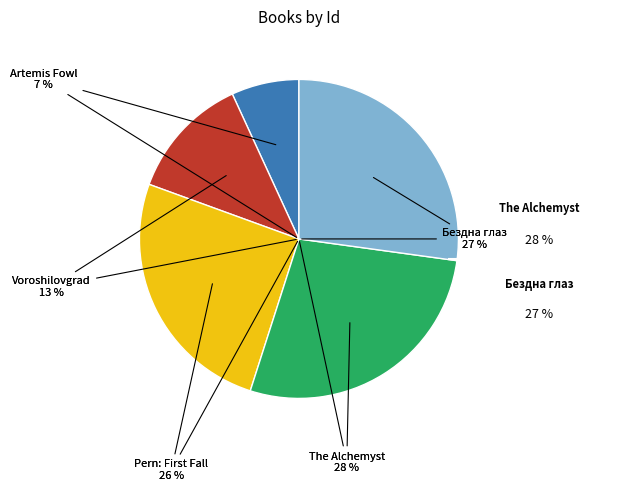

What is the ratio of the value at Voroshilovgrad to the value at Бездна голодных глаз?

0.5